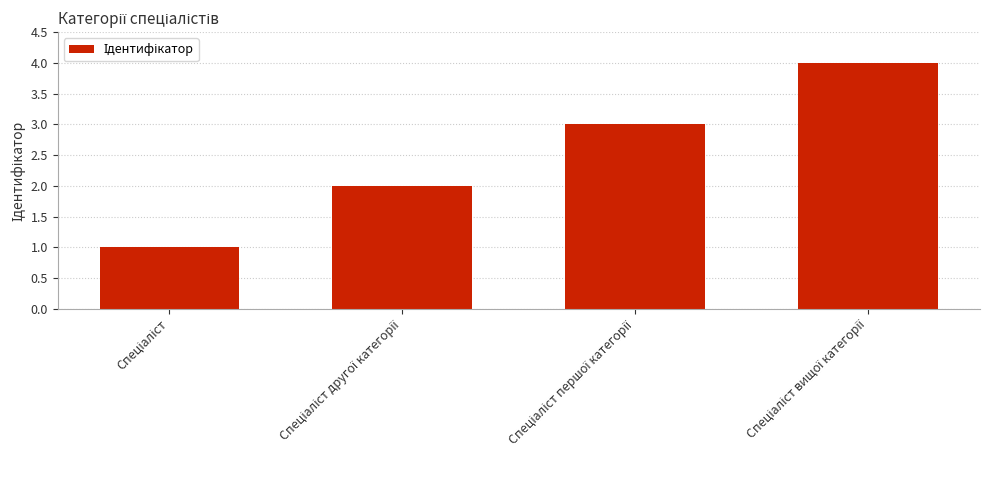

What is the greatest value displayed?

4